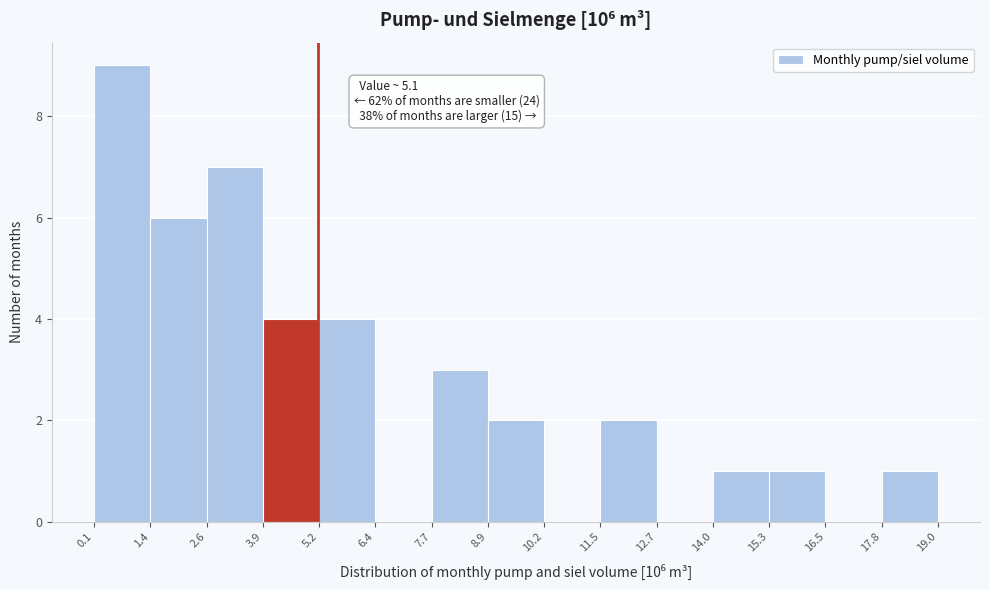

Which range on the x-axis has the tallest bar?

0.1 to 1.4